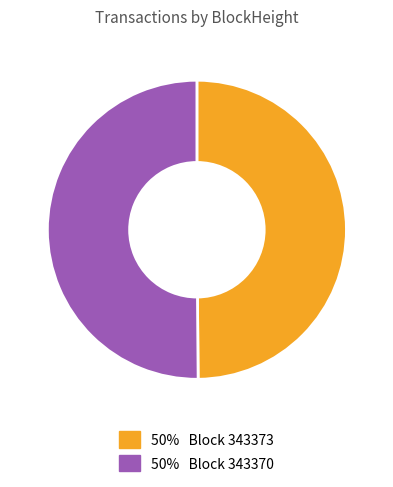

How many slices are in this pie chart?

2